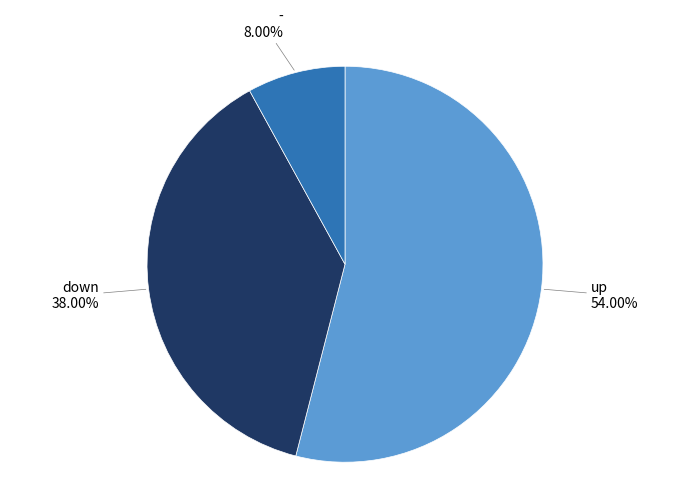

Is there a majority slice in this chart?

Yes